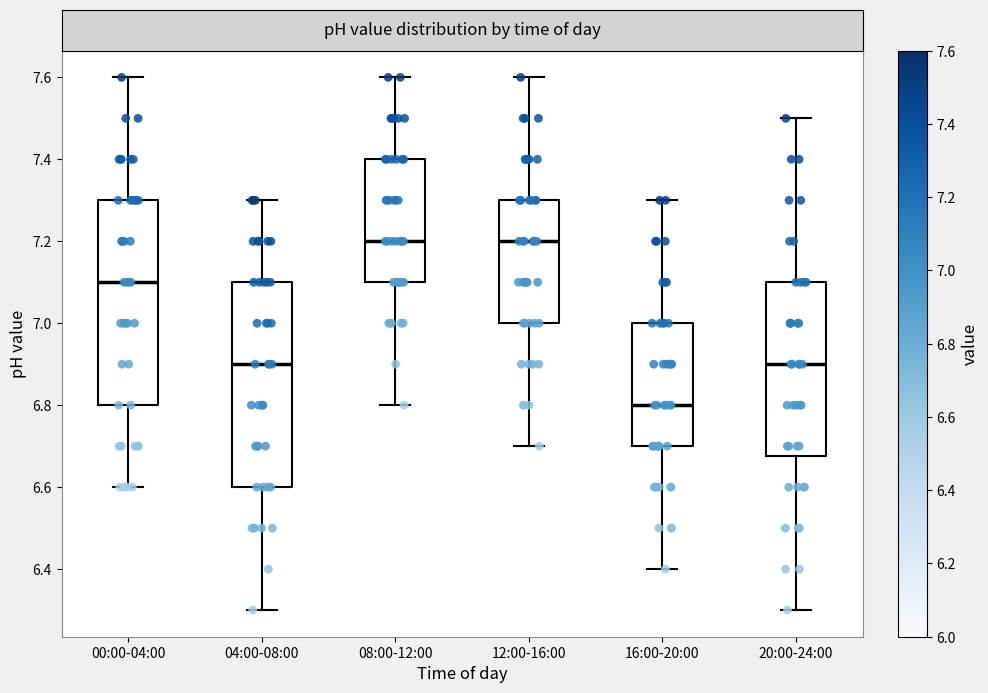

Where does the median line of the box for 16:00-20:00 sit on the y-axis? The values are not printed on the chart, so give them approximately, as read against the axis.

6.80